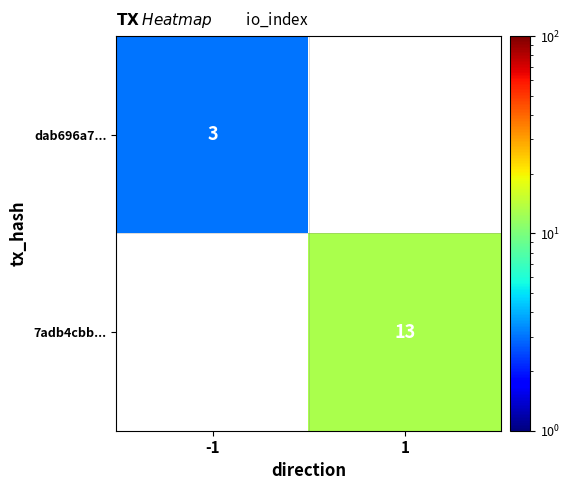

The 7adb4cbb... series shows 21 at 1. True or false?

False